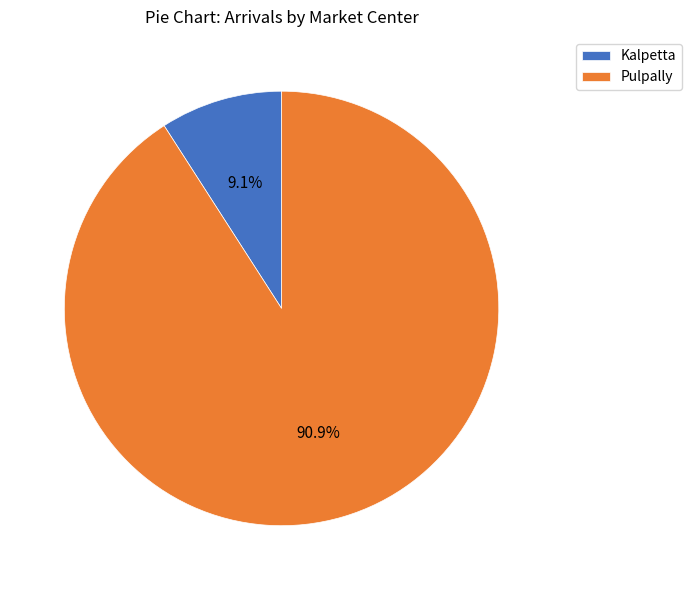

Is it true that Kalpetta is 9% of the pie?

True